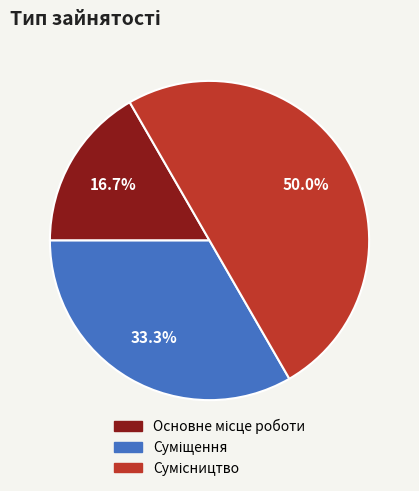

Does any single category account for the majority?

No